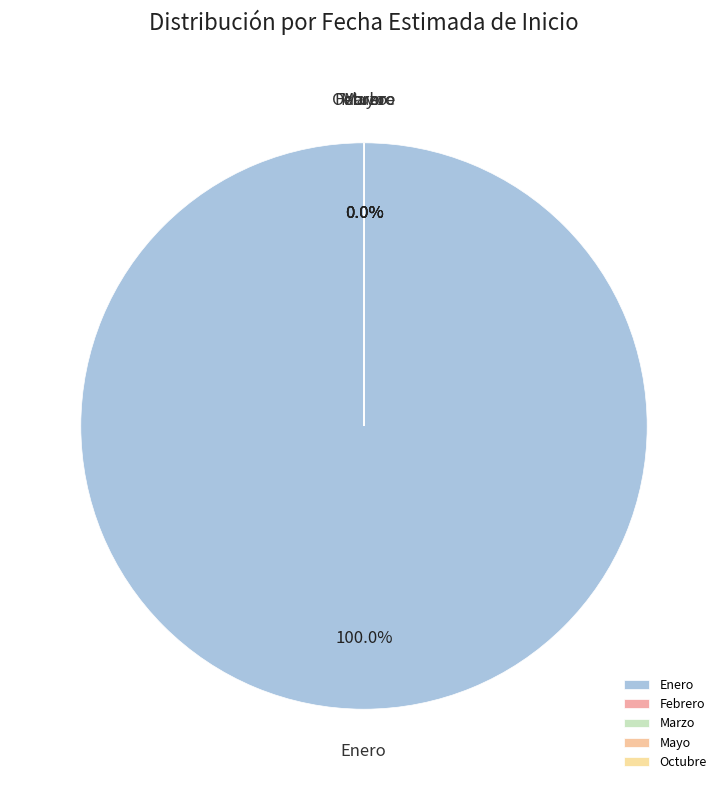

Is there a majority slice in this chart?

Yes